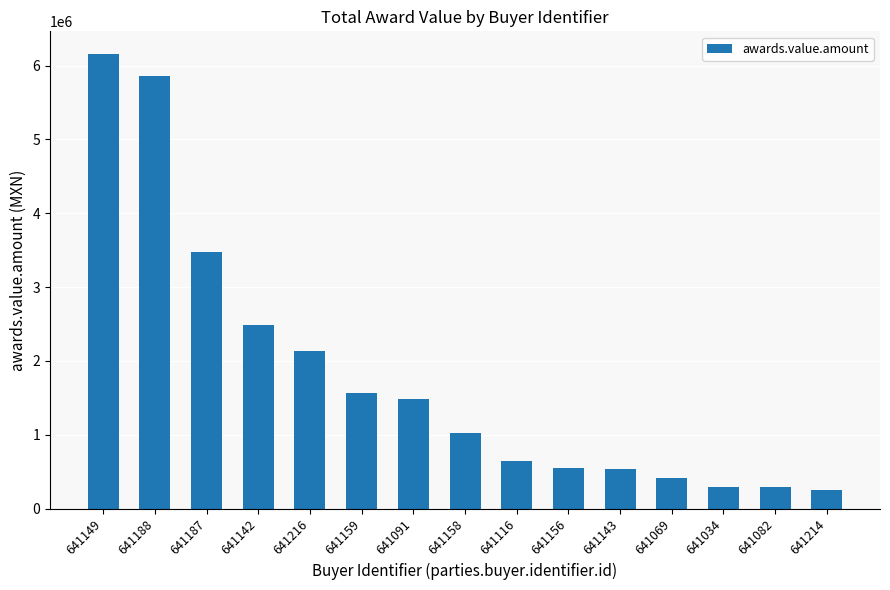

Are the bars grouped side by side (vs. stacked)?

No